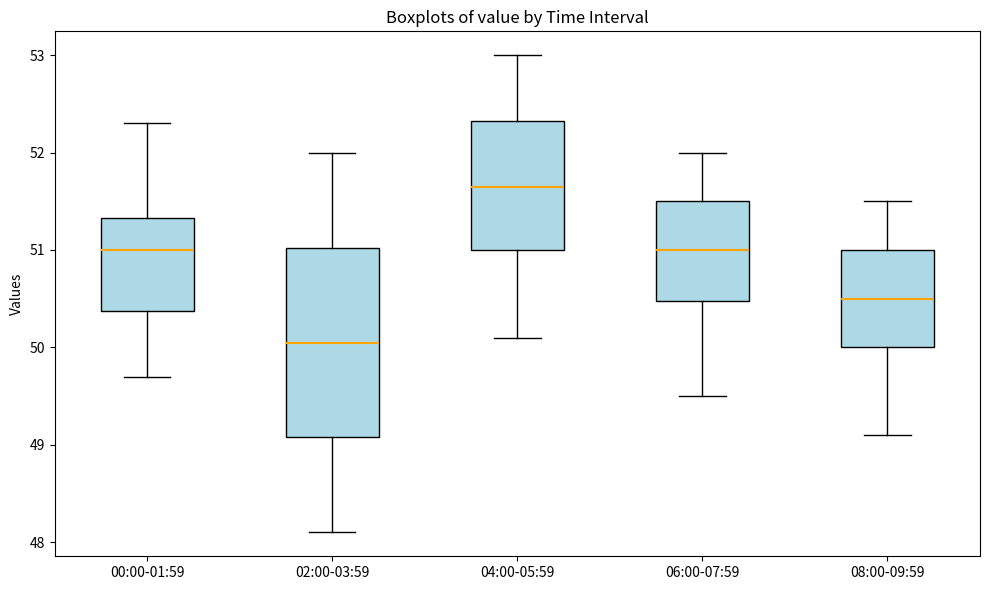

Reading left to right, transcribe this box plot: for each box, give where its median line is, the range the box spans, and where its two whiskers end, as read against the y-axis. The values are not printed on the chart, so give them approximately, as read against the axis.

00:00-01:59: median 51.0, box 50.4 to 51.3, whiskers 49.7 to 52.3
02:00-03:59: median 50.1, box 49.1 to 51.0, whiskers 48.1 to 52.0
04:00-05:59: median 51.7, box 51.0 to 52.3, whiskers 50.1 to 53.0
06:00-07:59: median 51.0, box 50.5 to 51.5, whiskers 49.5 to 52.0
08:00-09:59: median 50.5, box 50.0 to 51.0, whiskers 49.1 to 51.5